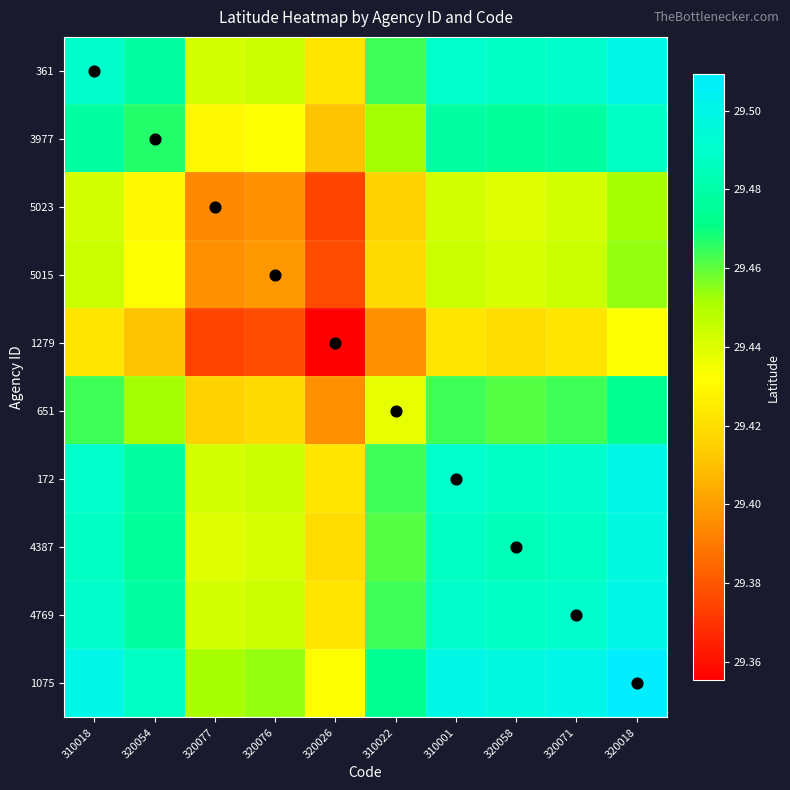

Reading left to right, extract all data points from this chart.

361: 310018=29.5	320054=29.5	320077=29.4	320076=29.4	320026=29.4	310022=29.5	310001=29.5	320058=29.5	320071=29.5	320018=29.5
3977: 310018=29.5	320054=29.5	320077=29.4	320076=29.4	320026=29.4	310022=29.5	310001=29.5	320058=29.5	320071=29.5	320018=29.5
5023: 310018=29.4	320054=29.4	320077=29.4	320076=29.4	320026=29.4	310022=29.4	310001=29.4	320058=29.4	320071=29.4	320018=29.5
5015: 310018=29.4	320054=29.4	320077=29.4	320076=29.4	320026=29.4	310022=29.4	310001=29.4	320058=29.4	320071=29.4	320018=29.5
1279: 310018=29.4	320054=29.4	320077=29.4	320076=29.4	320026=29.4	310022=29.4	310001=29.4	320058=29.4	320071=29.4	320018=29.4
651: 310018=29.5	320054=29.5	320077=29.4	320076=29.4	320026=29.4	310022=29.4	310001=29.5	320058=29.5	320071=29.5	320018=29.5
172: 310018=29.5	320054=29.5	320077=29.4	320076=29.4	320026=29.4	310022=29.5	310001=29.5	320058=29.5	320071=29.5	320018=29.5
4387: 310018=29.5	320054=29.5	320077=29.4	320076=29.4	320026=29.4	310022=29.5	310001=29.5	320058=29.5	320071=29.5	320018=29.5
4769: 310018=29.5	320054=29.5	320077=29.4	320076=29.4	320026=29.4	310022=29.5	310001=29.5	320058=29.5	320071=29.5	320018=29.5
1075: 310018=29.5	320054=29.5	320077=29.5	320076=29.5	320026=29.4	310022=29.5	310001=29.5	320058=29.5	320071=29.5	320018=29.5